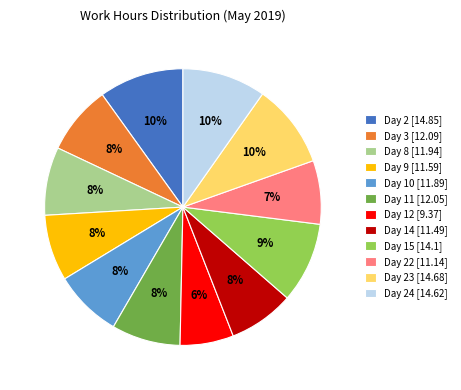

Combined, do Day 12 [9.37] and Day 23 [14.68] account for over 50%?

No